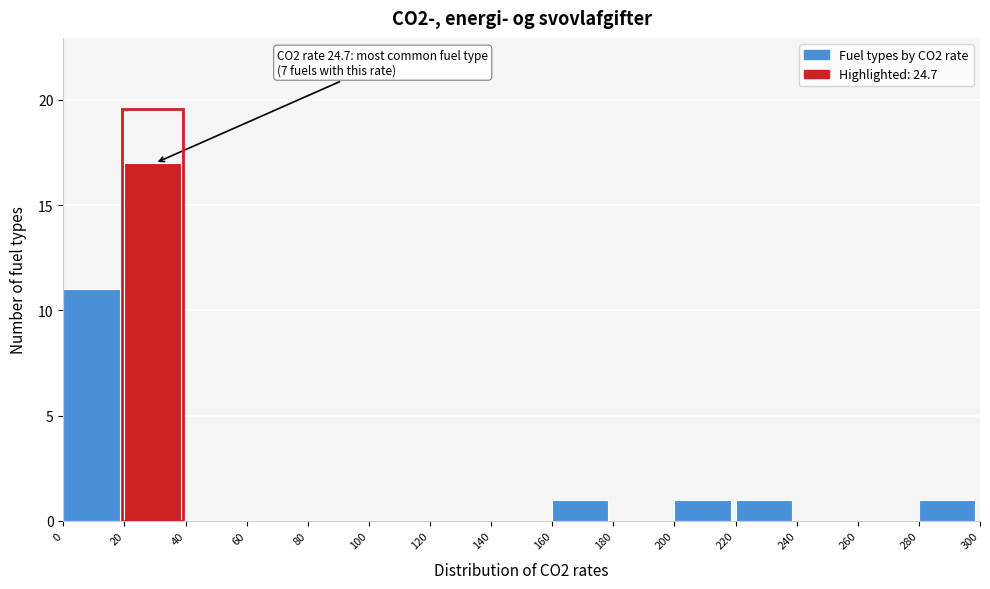

Over which range of the x-axis is the bar tallest?

20 to 40